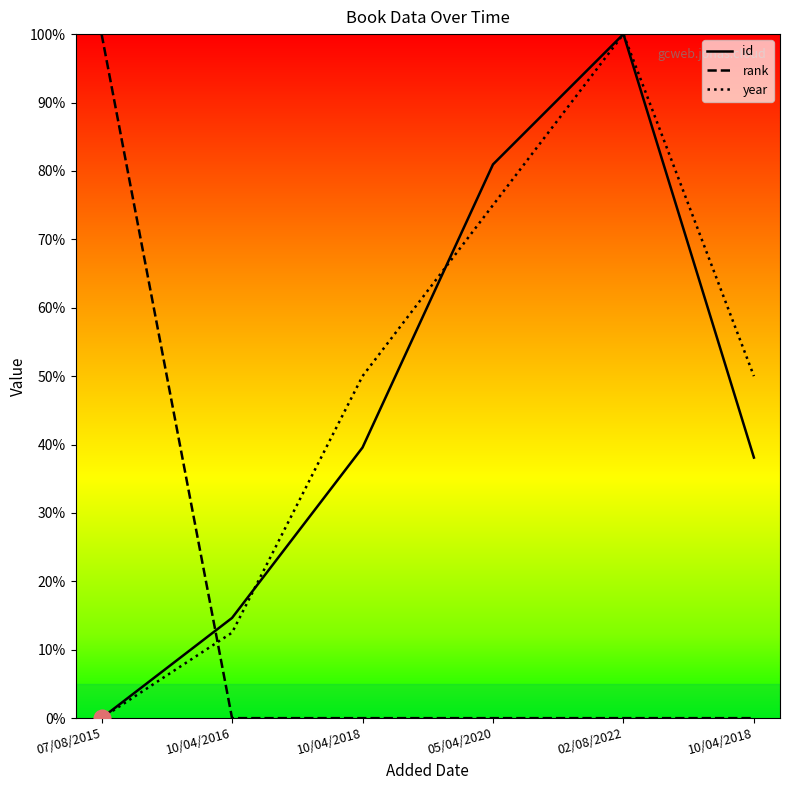

True or false: id has a value of 135.0 at 05/04/2020.

False